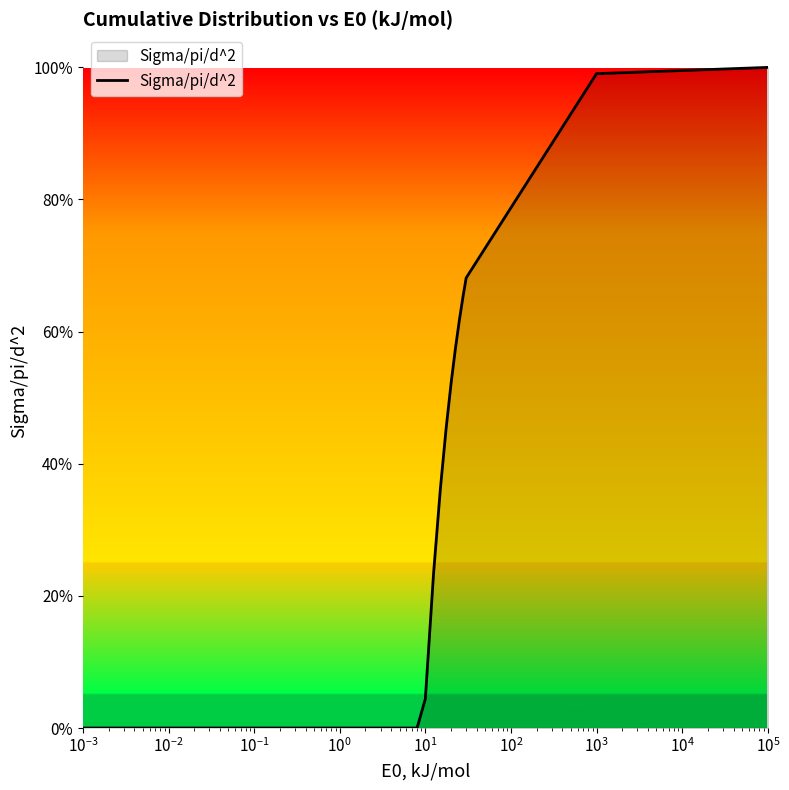

Is this an area chart (filled region under the line)?

Yes